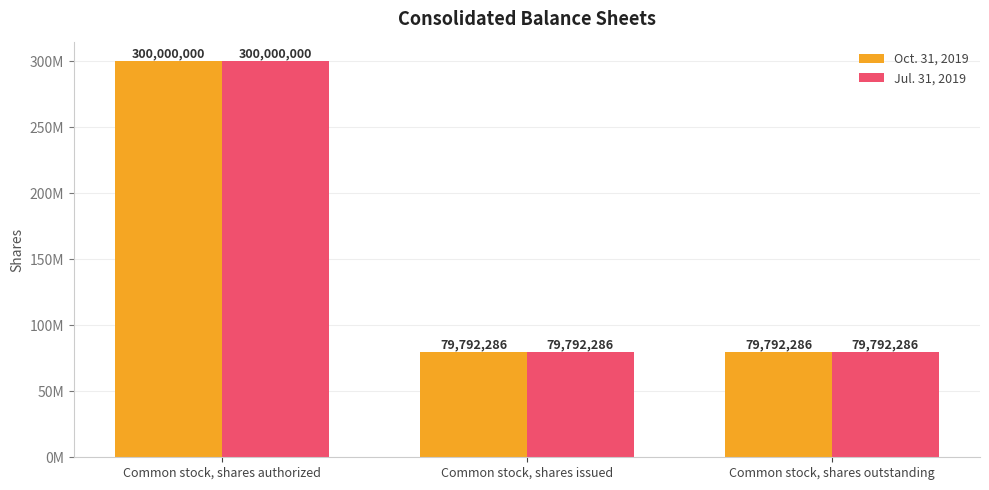

Is it true that Jul. 31, 2019 equals 79792286 at Common stock, shares outstanding?

True